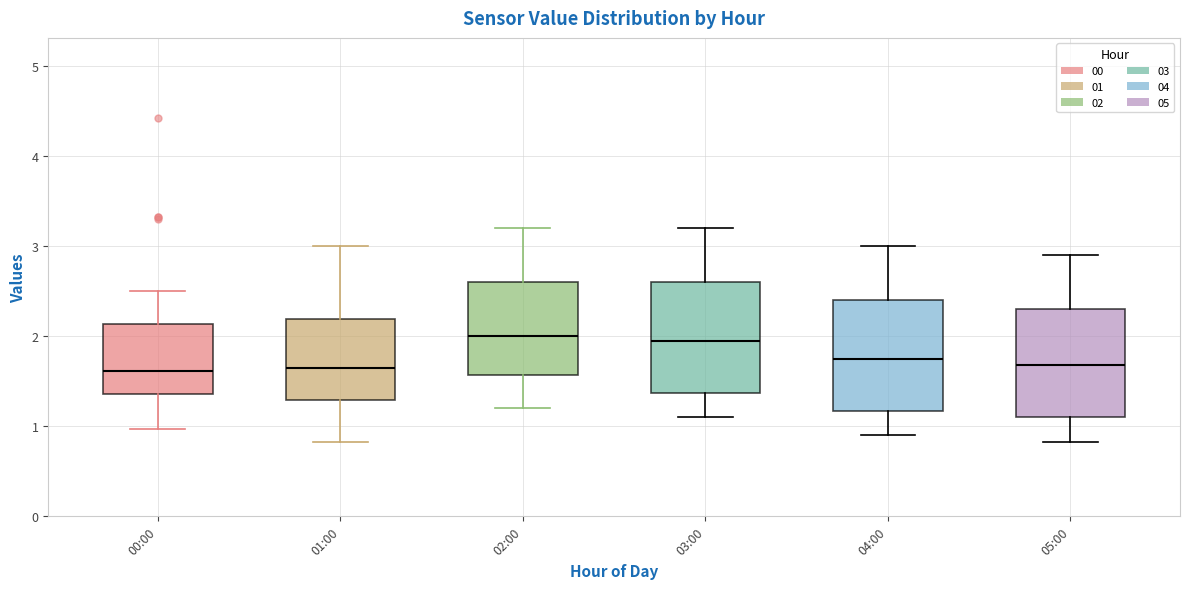

Where does the upper whisker of the box for 05:00 end on the y-axis? The values are not printed on the chart, so give them approximately, as read against the axis.

2.9